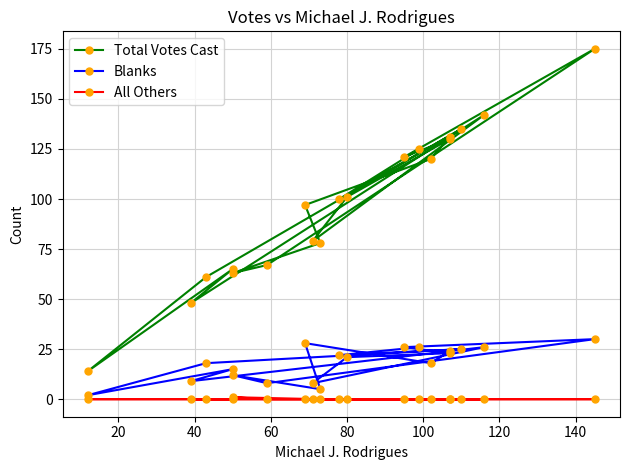

What is the value of the Total Votes Cast point at the 13th from the left?

48